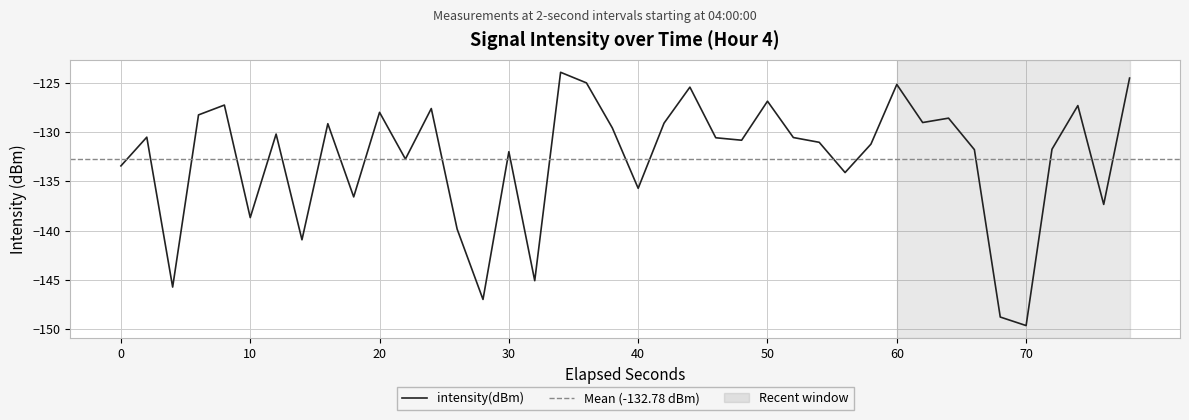

What is the highest value of the intensity(dBm) series?

-123.9